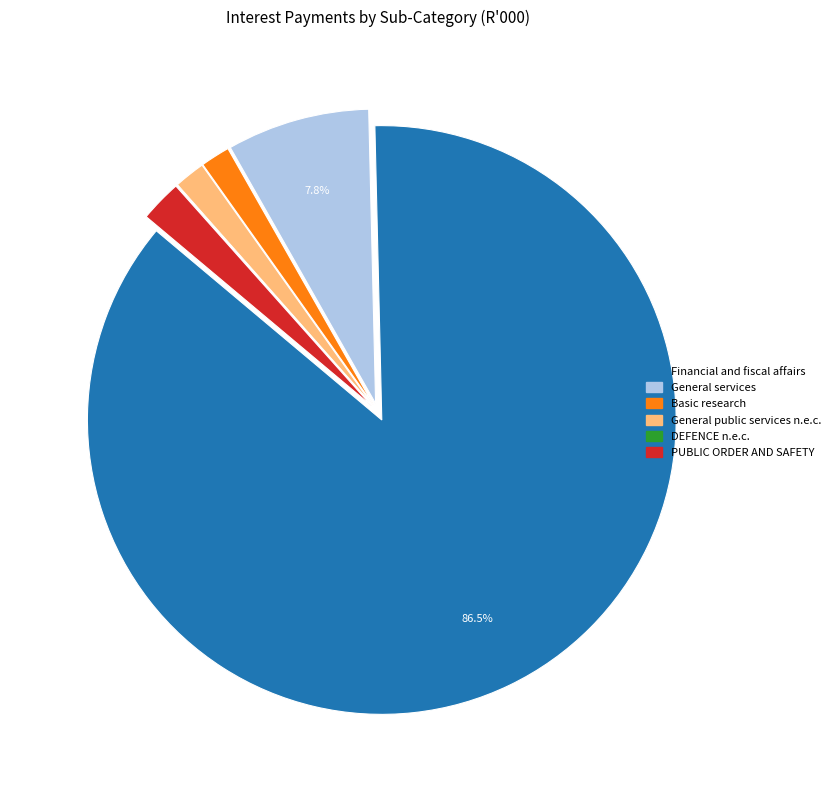

Which slice is the largest?

Financial and fiscal affairs